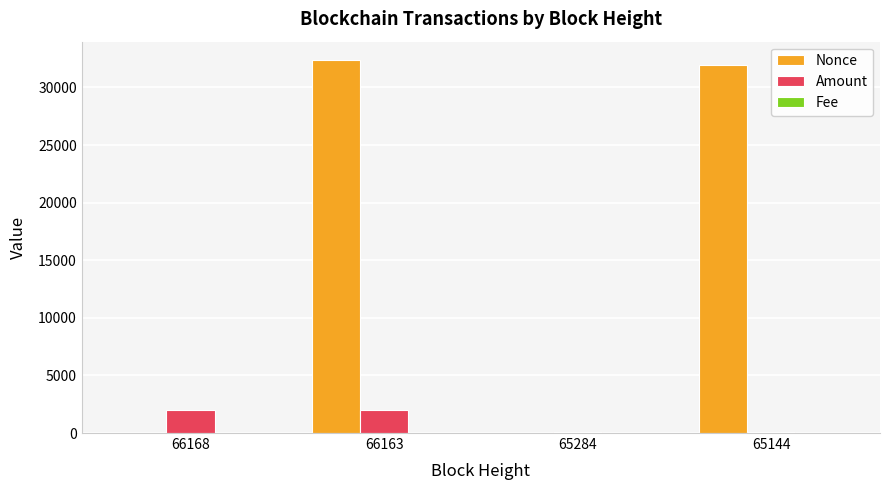

At which label is Nonce closest to 16179?

65144